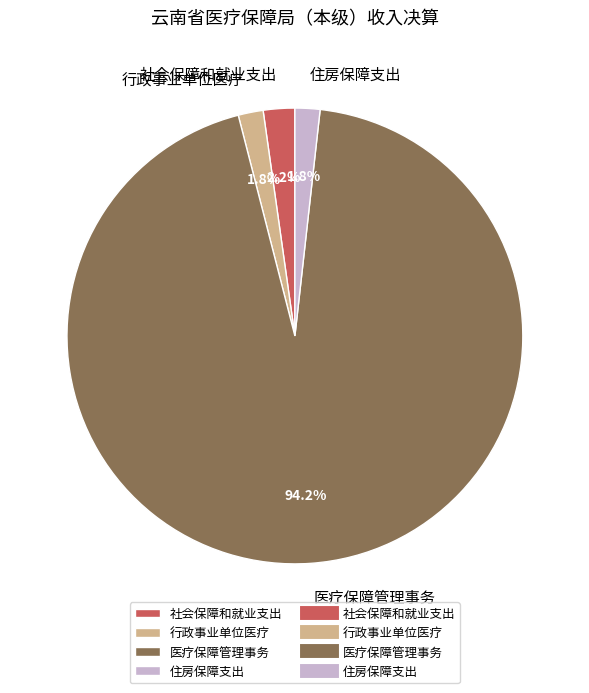

Which slice represents more than half of the pie?

医疗保障管理事务